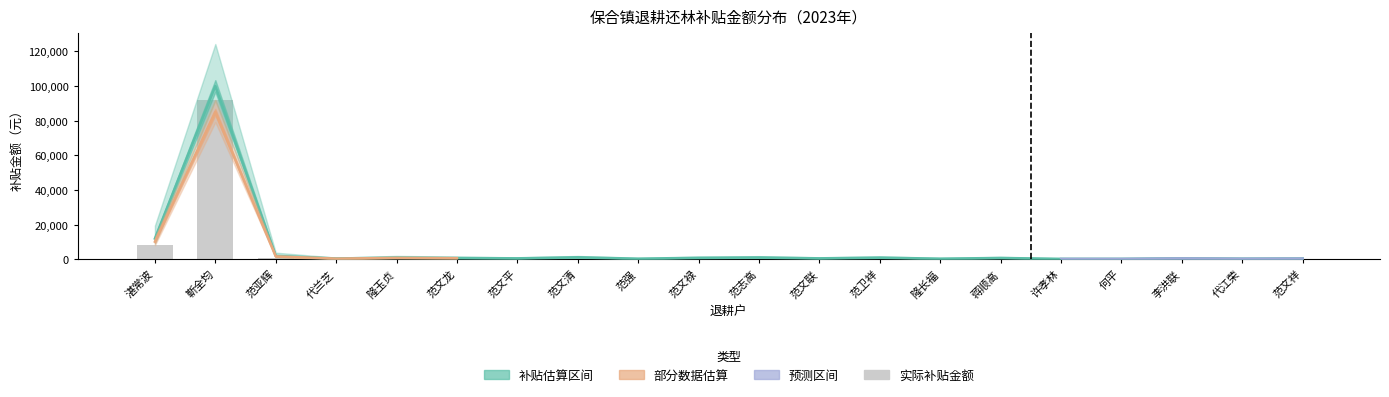

Reading left to right, extract all data points from this chart.

湛常波=8080	靳全均=92040	范亚辉=1040	代兰芝=160	隆玉贞=520	范文龙=400	范文平=280	范文清=720	范强=120	范文禄=480	范志高=720	范文联=280	范卫祥=640	隆长福=160	蒋顺高=400	许孝林=80	何平=80	李洪联=240	代江荣=160	范文祥=200